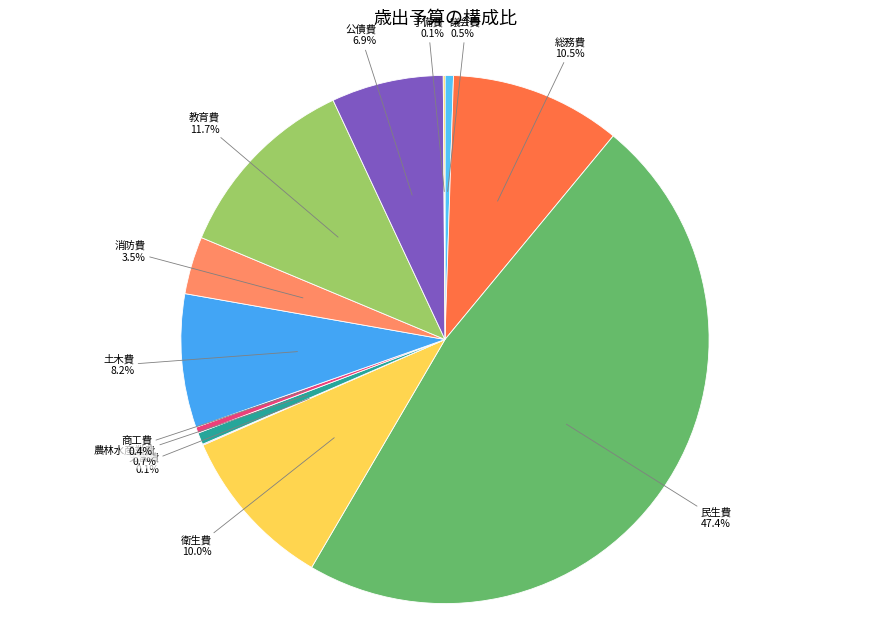

What percentage do 土木費 and 衛生費 together represent?

18.2%